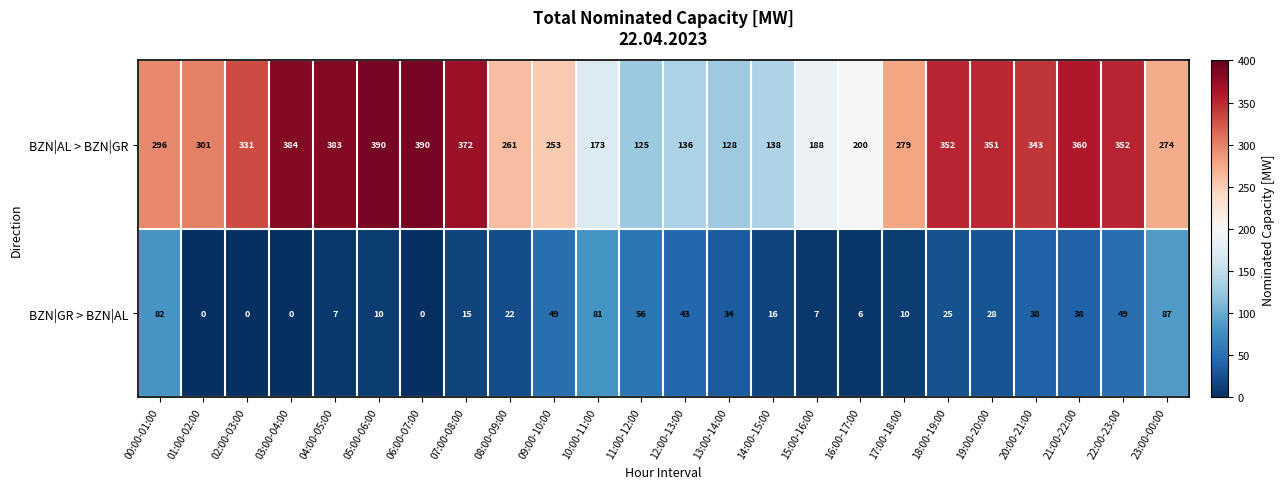

Between 05:00-06:00 and 20:00-21:00, which series saw the biggest shift?

BZN|AL > BZN|GR